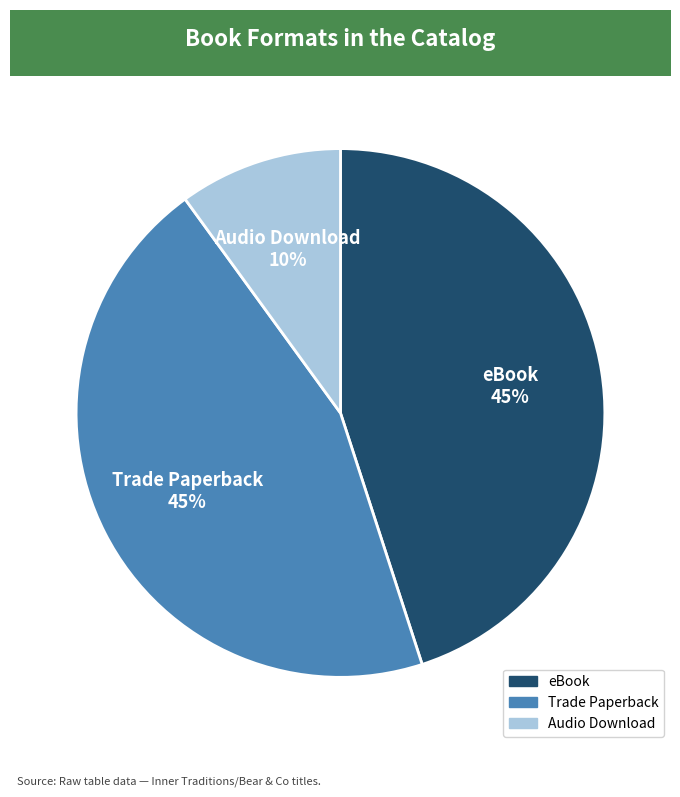

What percentage is the Audio Download slice, to the nearest percent?

10%